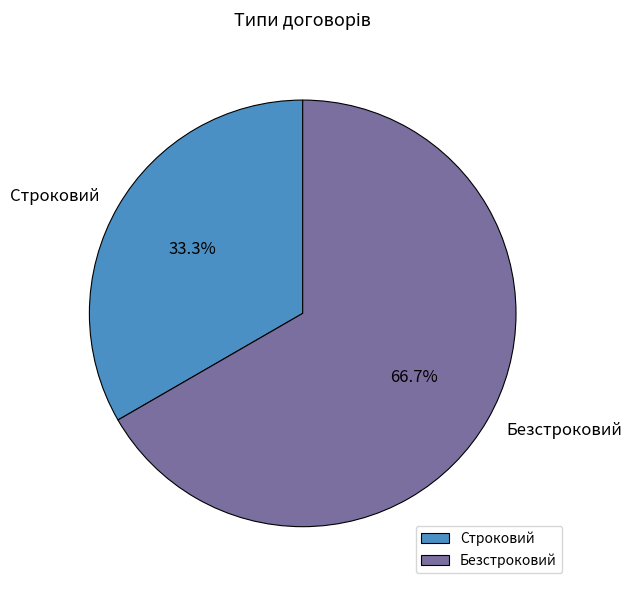

To the nearest percent, what portion does Безстроковий represent?

67%